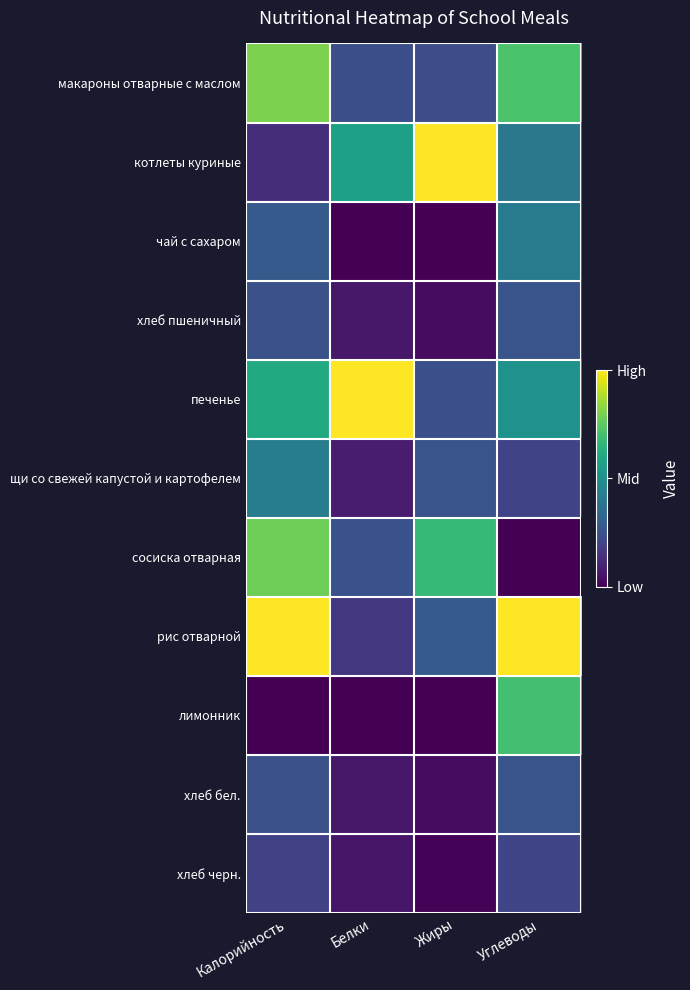

Reading right to left, list all the values displayed in this chart.

макароны отварные с маслом: Углеводы=0.7	Жиры=0.2	Белки=0.2	Калорийность=0.8
котлеты куриные: Углеводы=0.4	Жиры=1.0	Белки=0.6	Калорийность=0.1
чай с сахаром: Углеводы=0.4	Жиры=0.0	Белки=0.0	Калорийность=0.3
хлеб пшеничный: Углеводы=0.3	Жиры=0.0	Белки=0.1	Калорийность=0.2
печенье: Углеводы=0.5	Жиры=0.2	Белки=1.0	Калорийность=0.6
щи со свежей капустой и картофелем: Углеводы=0.2	Жиры=0.3	Белки=0.1	Калорийность=0.4
сосиска отварная: Углеводы=0.0	Жиры=0.7	Белки=0.3	Калорийность=0.8
рис отварной: Углеводы=1.0	Жиры=0.3	Белки=0.2	Калорийность=1.0
лимонник: Углеводы=0.7	Жиры=0.0	Белки=0.0	Калорийность=0.0
хлеб бел.: Углеводы=0.3	Жиры=0.0	Белки=0.1	Калорийность=0.2
хлеб черн.: Углеводы=0.2	Жиры=0.0	Белки=0.1	Калорийность=0.2